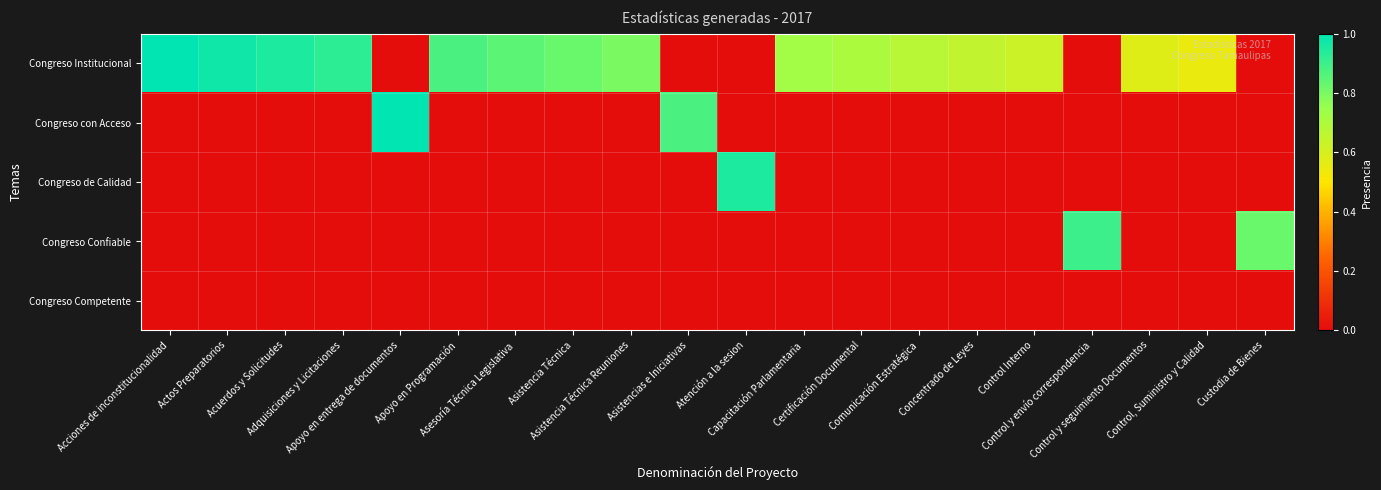

Count the number of categories in the chart.

20